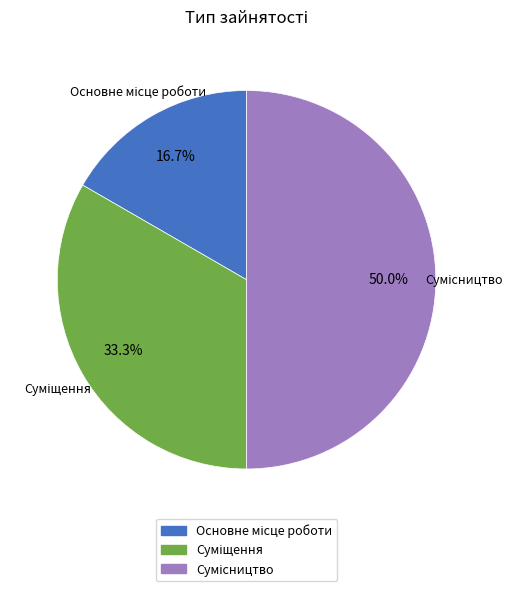

How many slices are in this pie chart?

3